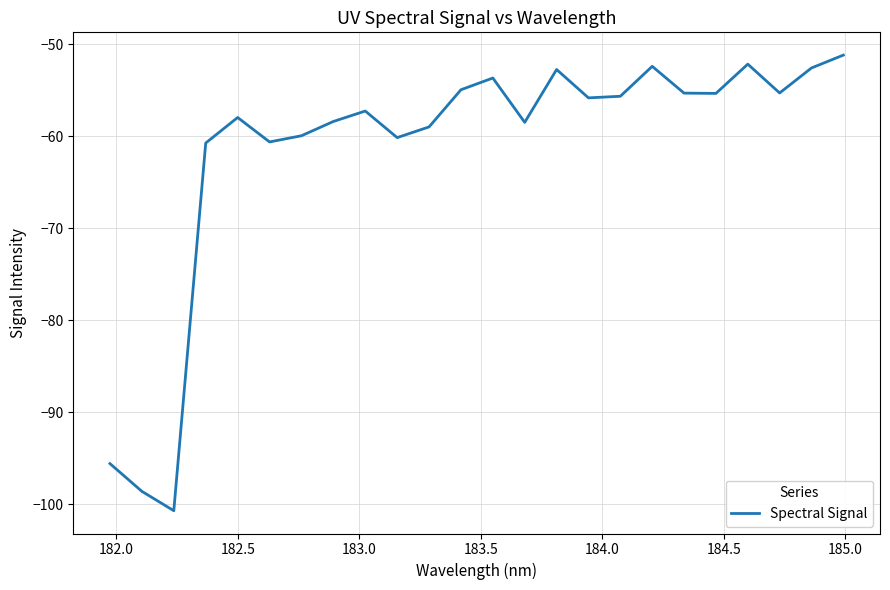

What is the difference between the maximum and minimum values?

49.5